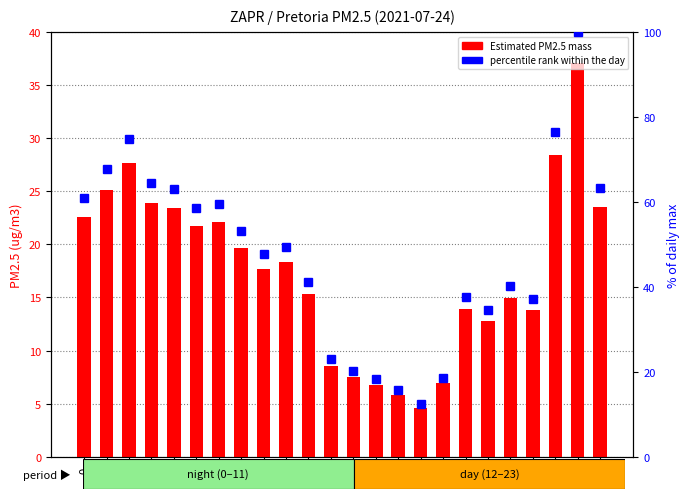

What is the value of the Estimated PM2.5 mass bar at the 1st from the left?

22.6